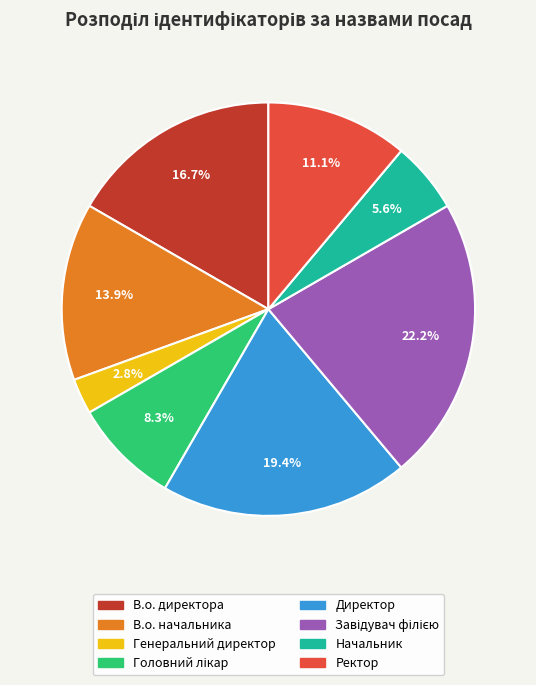

True or false: В.о. начальника accounts for 14% of the total.

True